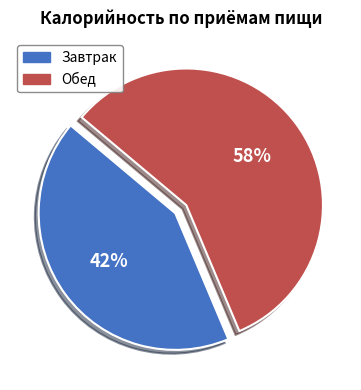

Is it true that Обед is 68% of the pie?

False